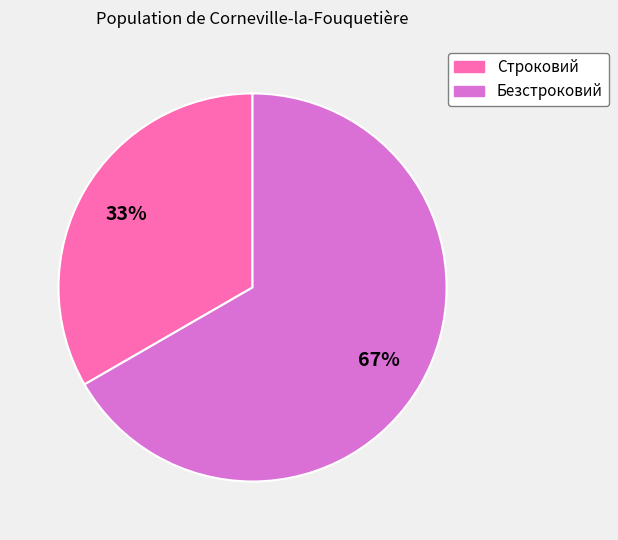

To the nearest percent, what percentage of the pie is Безстроковий?

67%